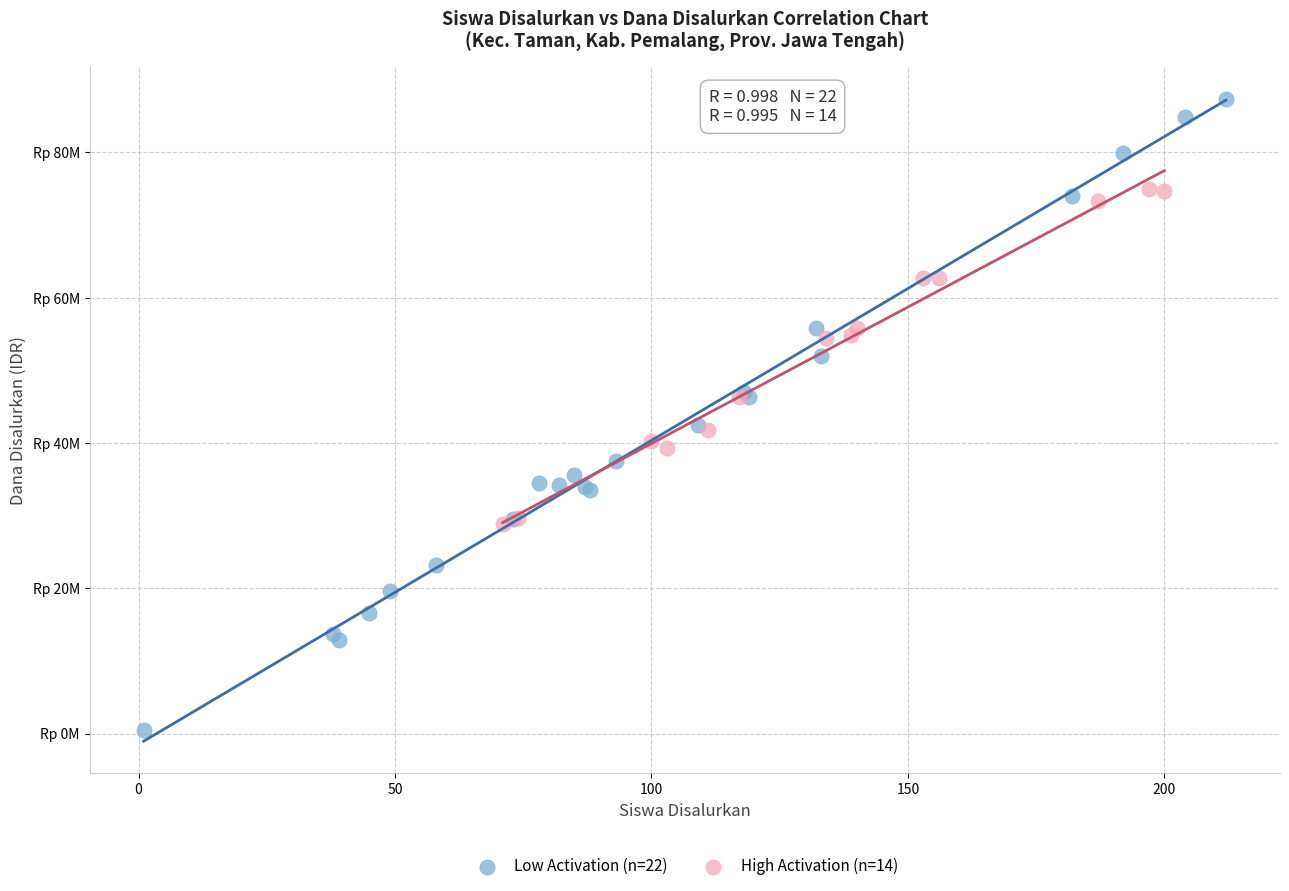

What are all the series names shown in the legend?

Low Activation (n=22), High Activation (n=14)